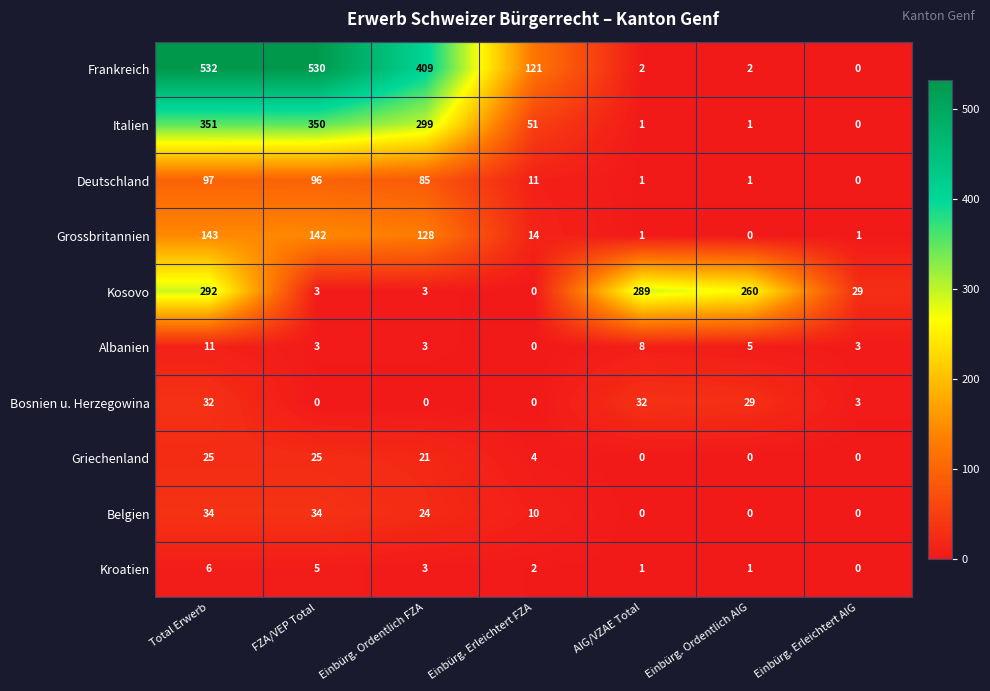

The Grossbritannien series shows 55 at FZA/VEP Total. True or false?

False